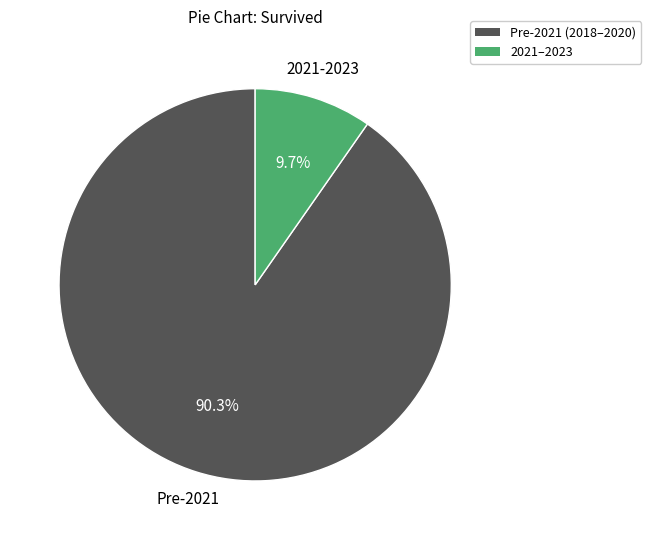

Count the number of slices in the pie.

2